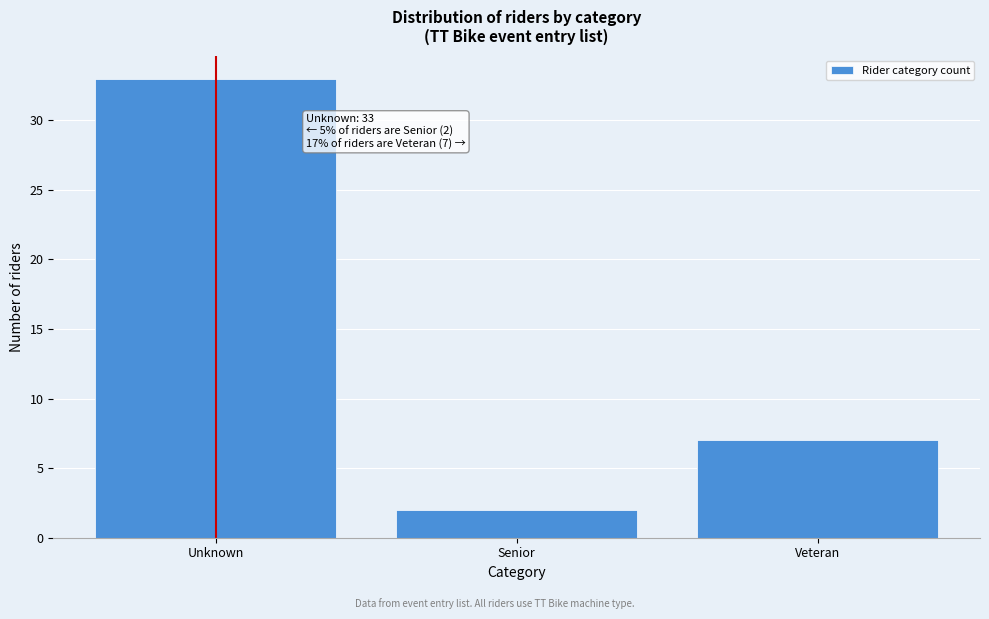

Reading left to right, list all the values displayed in this chart.

33	2	7